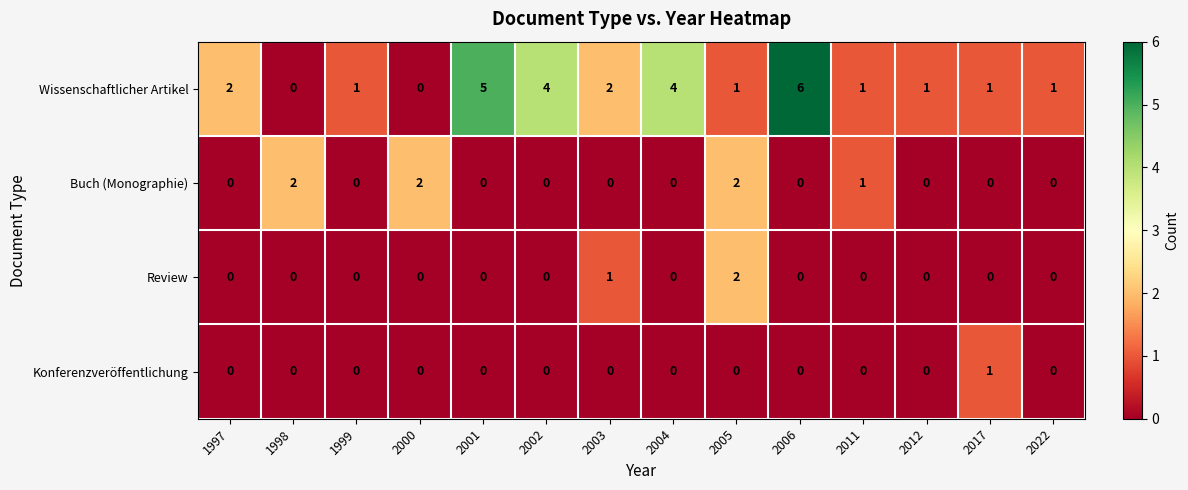

The Buch (Monographie) series shows -1 at 2006. True or false?

False